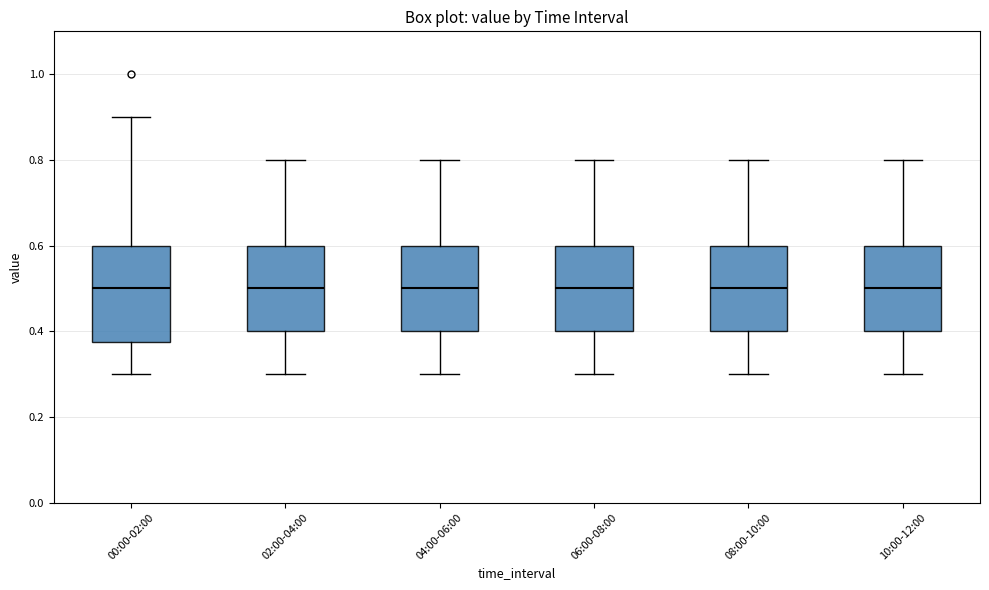

Reading left to right, read every box against the y-axis: the position of its median line, the range the box covers, and the ends of its whiskers. The values are not printed on the chart, so give them approximately, as read against the axis.

00:00-02:00: median 0.50, box 0.38 to 0.60, whiskers 0.30 to 0.90
02:00-04:00: median 0.50, box 0.40 to 0.60, whiskers 0.30 to 0.80
04:00-06:00: median 0.50, box 0.40 to 0.60, whiskers 0.30 to 0.80
06:00-08:00: median 0.50, box 0.40 to 0.60, whiskers 0.30 to 0.80
08:00-10:00: median 0.50, box 0.40 to 0.60, whiskers 0.30 to 0.80
10:00-12:00: median 0.50, box 0.40 to 0.60, whiskers 0.30 to 0.80